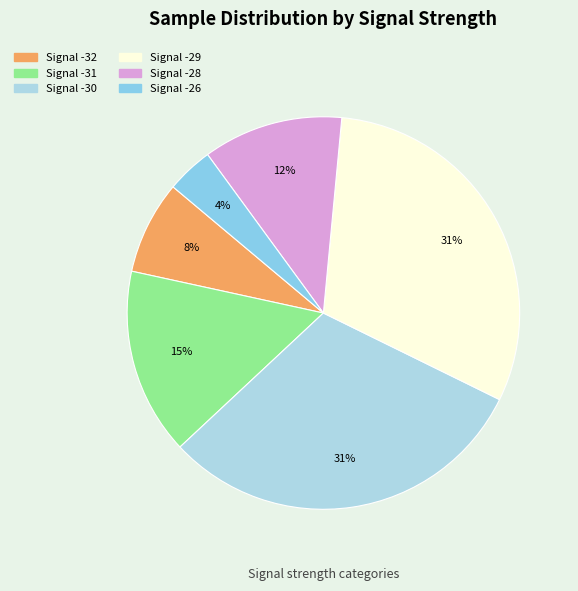

Count the number of slices in the pie.

6